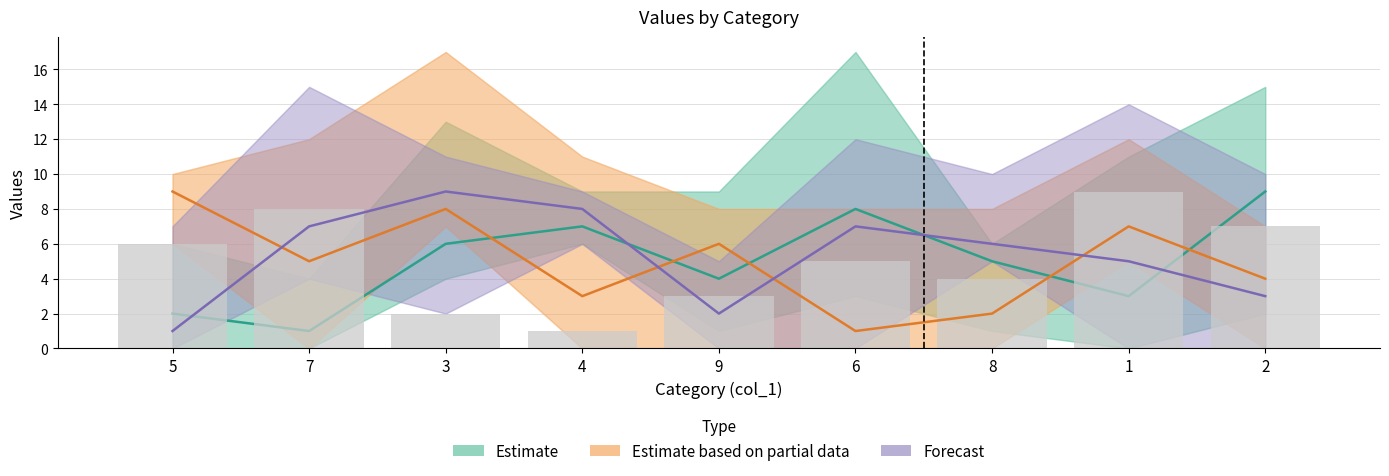

List the labels in order of Forecast value, smallest first.

5, 9, 2, 1, 8, 7, 6, 4, 3